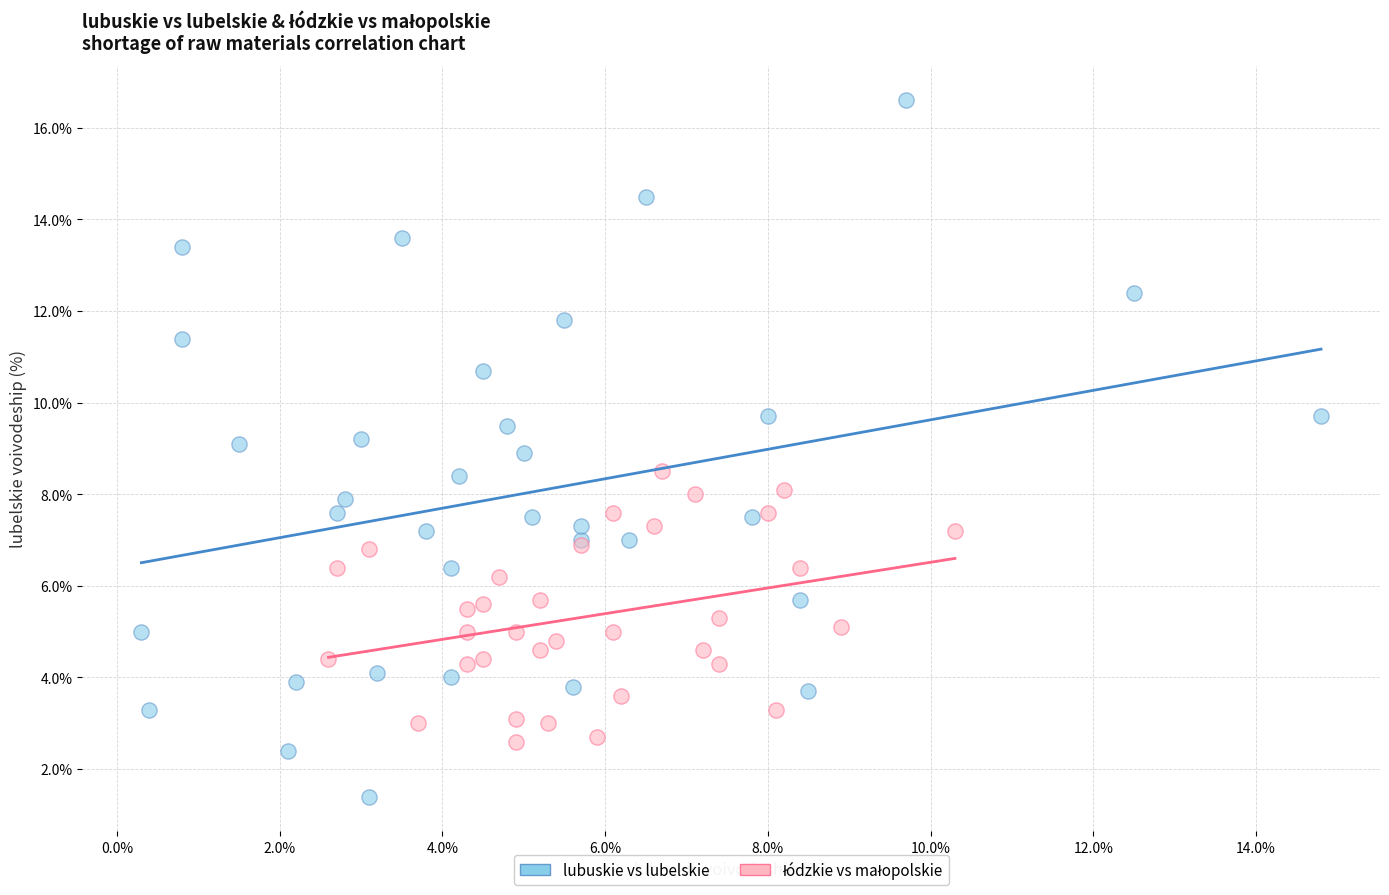

Which series reaches the minimum Y coordinate?

lubuskie vs lubelskie